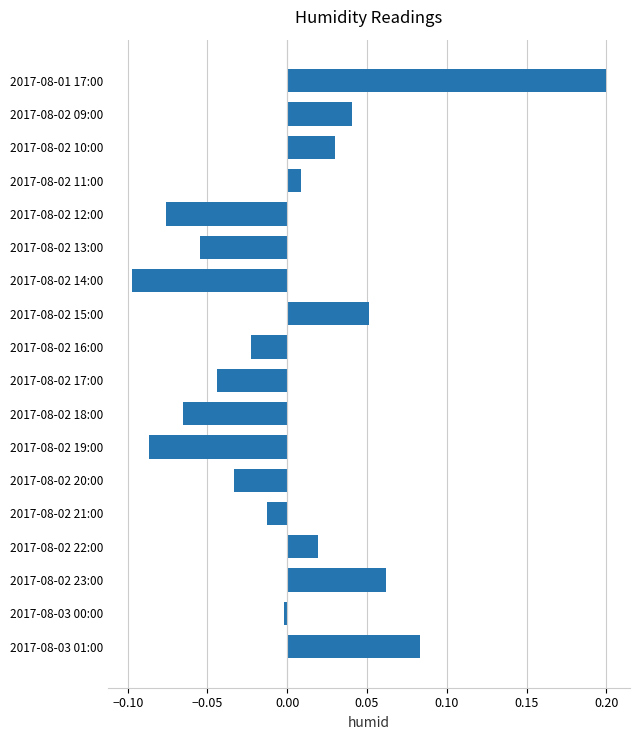

How many bars are there in total?

18